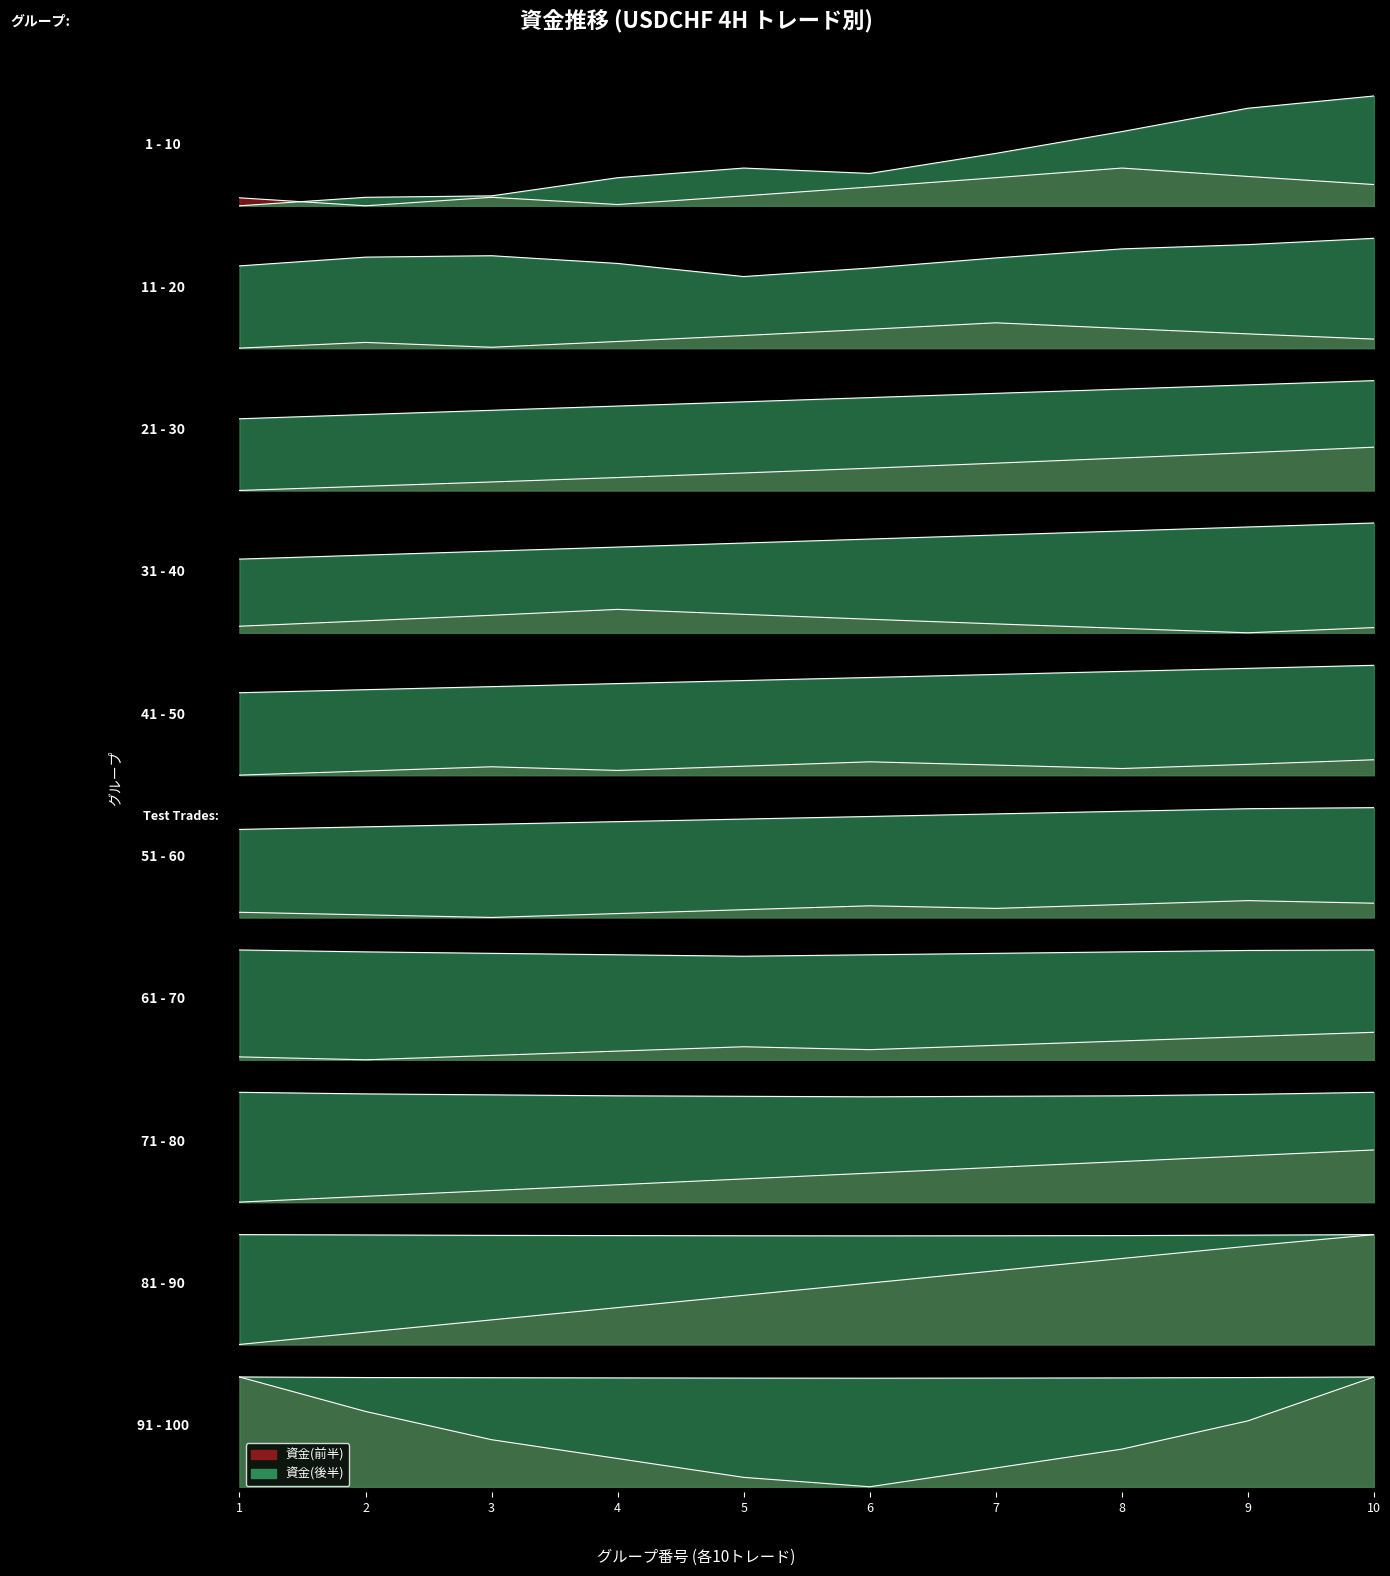

Does the chart have visible grid lines?

No